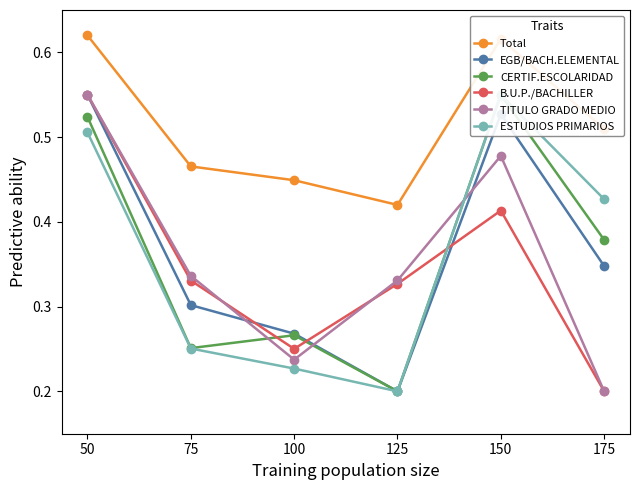

At which label is B.U.P./BACHILLER closest to 0?

175